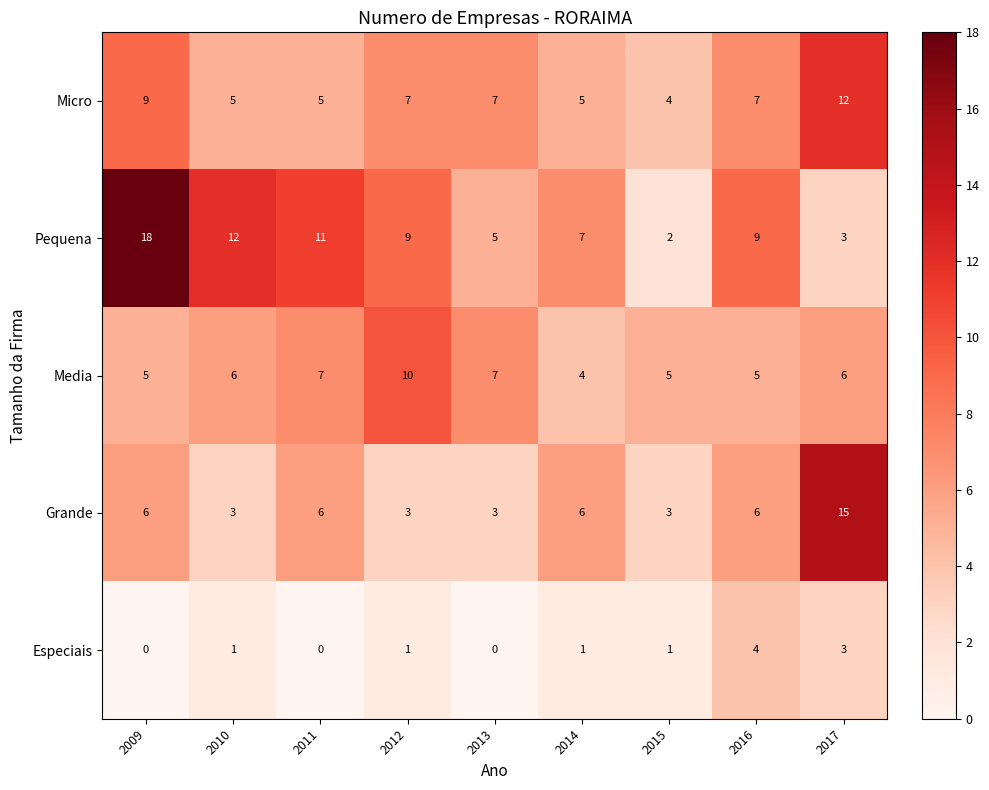

What is the greatest value displayed?

18